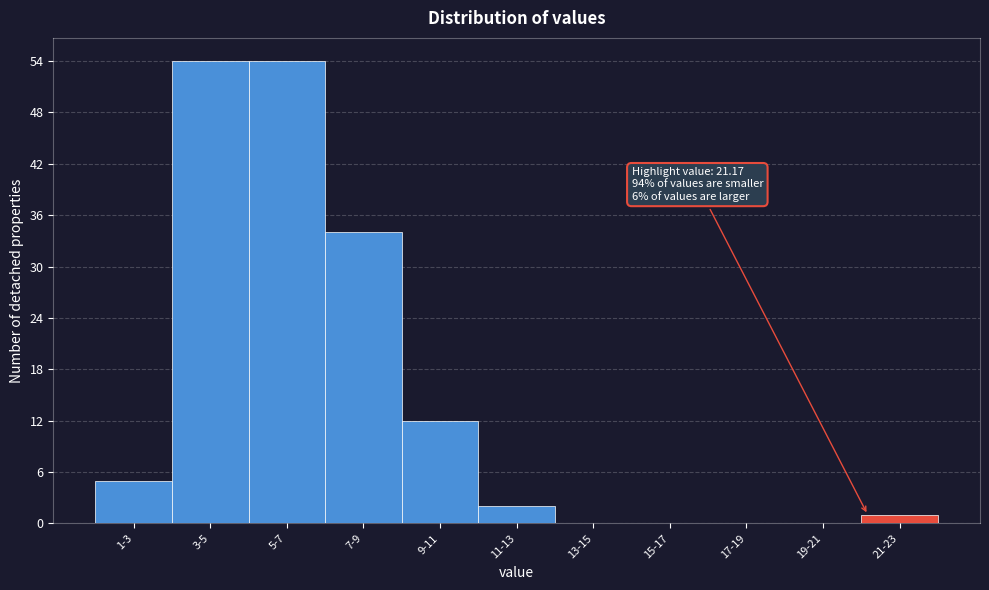

Reading left to right, what are all the values shown in this chart?

1-3=5	3-5=54	5-7=54	7-9=34	9-11=12	11-13=2	13-15=0	15-17=0	17-19=0	19-21=0	21-23=1